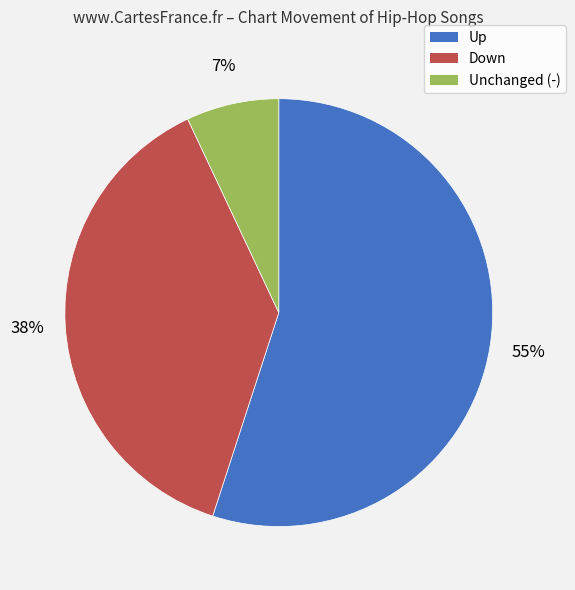

To the nearest percent, what is the average slice percentage?

33%